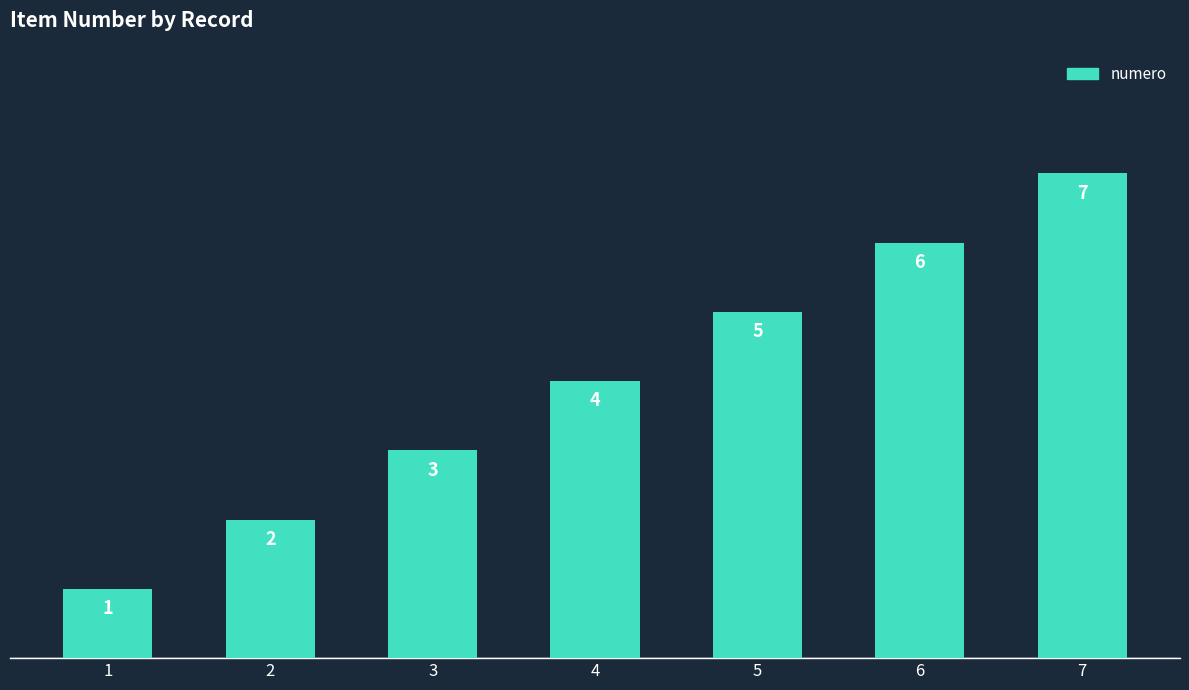

What is the ratio of the value at 6 to the value at 3?

2.0